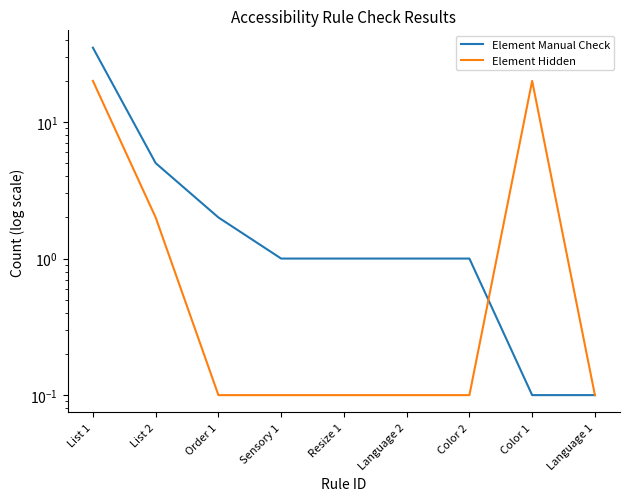

Between which two adjacent categories do Element Manual Check and Element Hidden first intersect?

Color 2 and Color 1